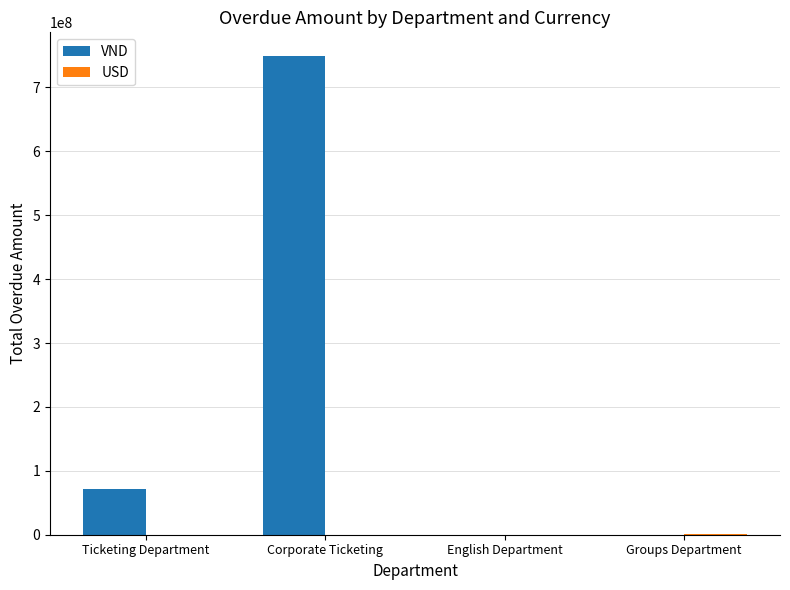

What is the maximum value for VND?

748792000